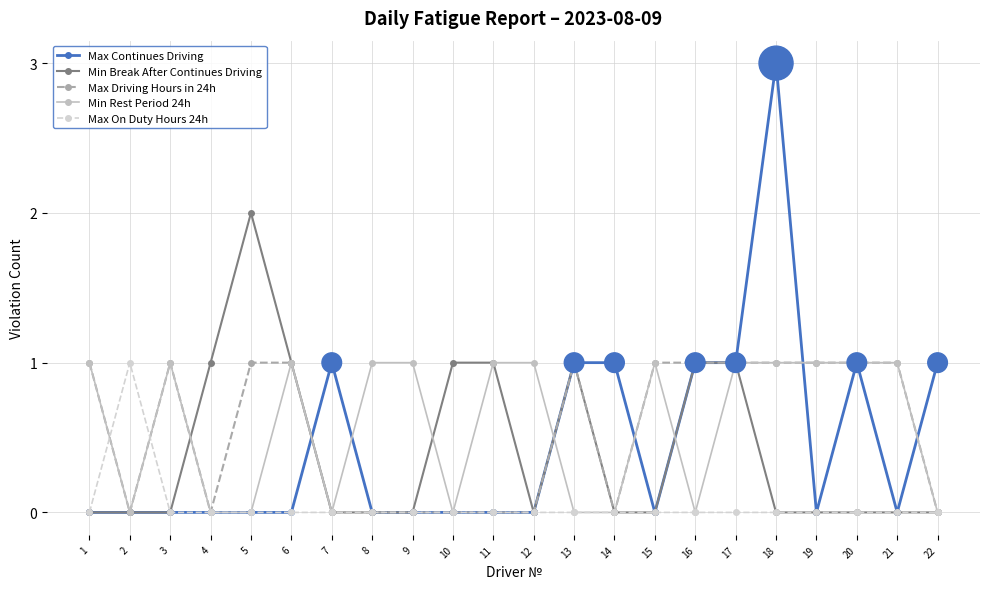

What are all the series names shown in the legend?

Max Continues Driving, Min Break After Continues Driving, Max Driving Hours in 24h, Min Rest Period 24h, Max On Duty Hours 24h